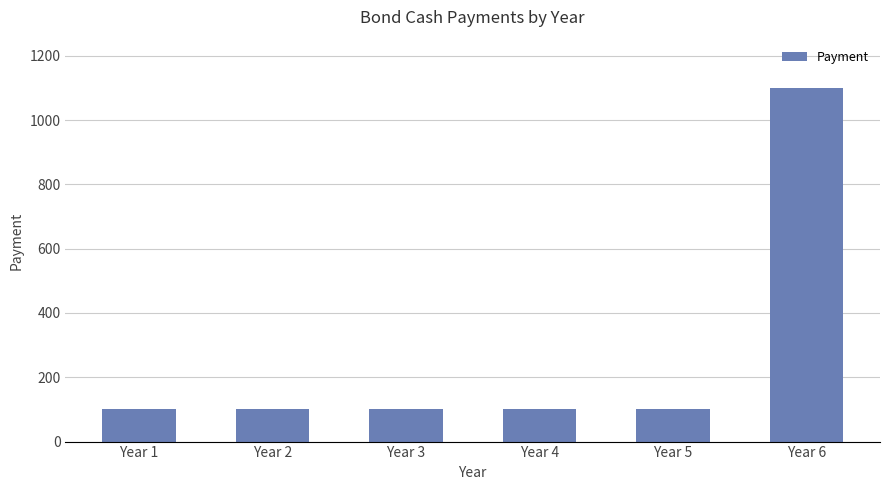

True or false: the data shows 1100 at Year 6.

True